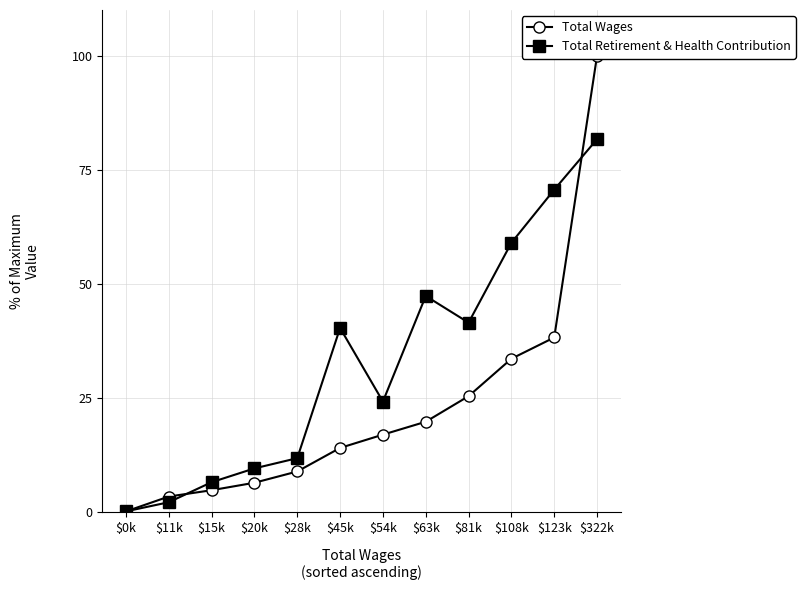

What is the highest value of the Total Wages series?

100.0